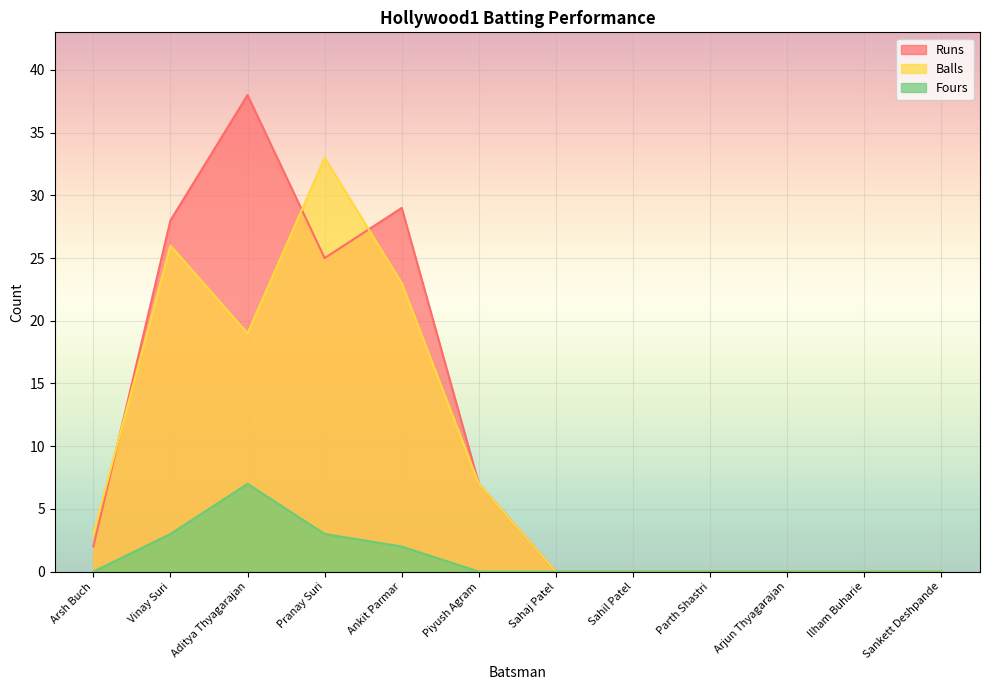

Reading right to left, transcribe all the data shown in this chart.

Runs: 0	0	0	0	0	0	7	29	25	38	28	2
Balls: 0	0	0	0	0	0	7	23	33	19	26	3
Fours: 0	0	0	0	0	0	0	2	3	7	3	0